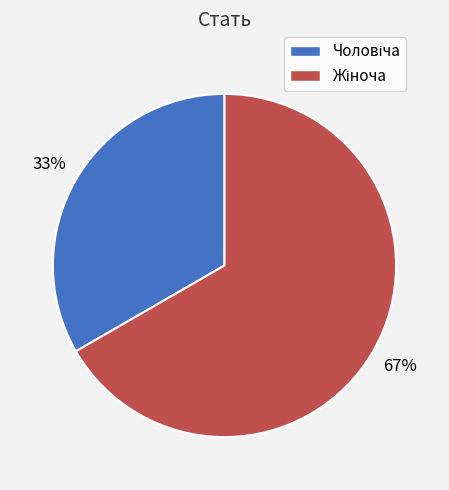

Count the number of slices in the pie.

2